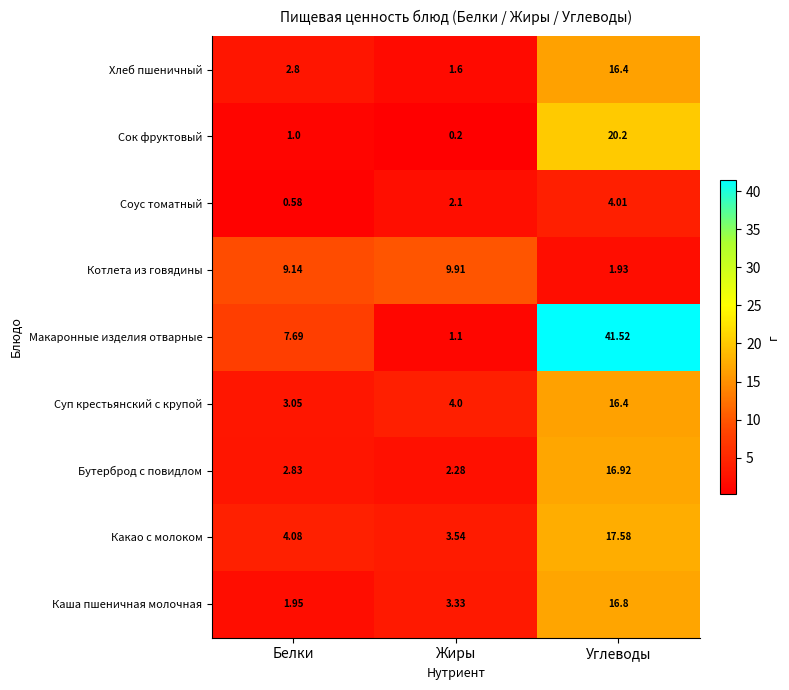

Which label corresponds to the smallest value in the chart?

Жиры